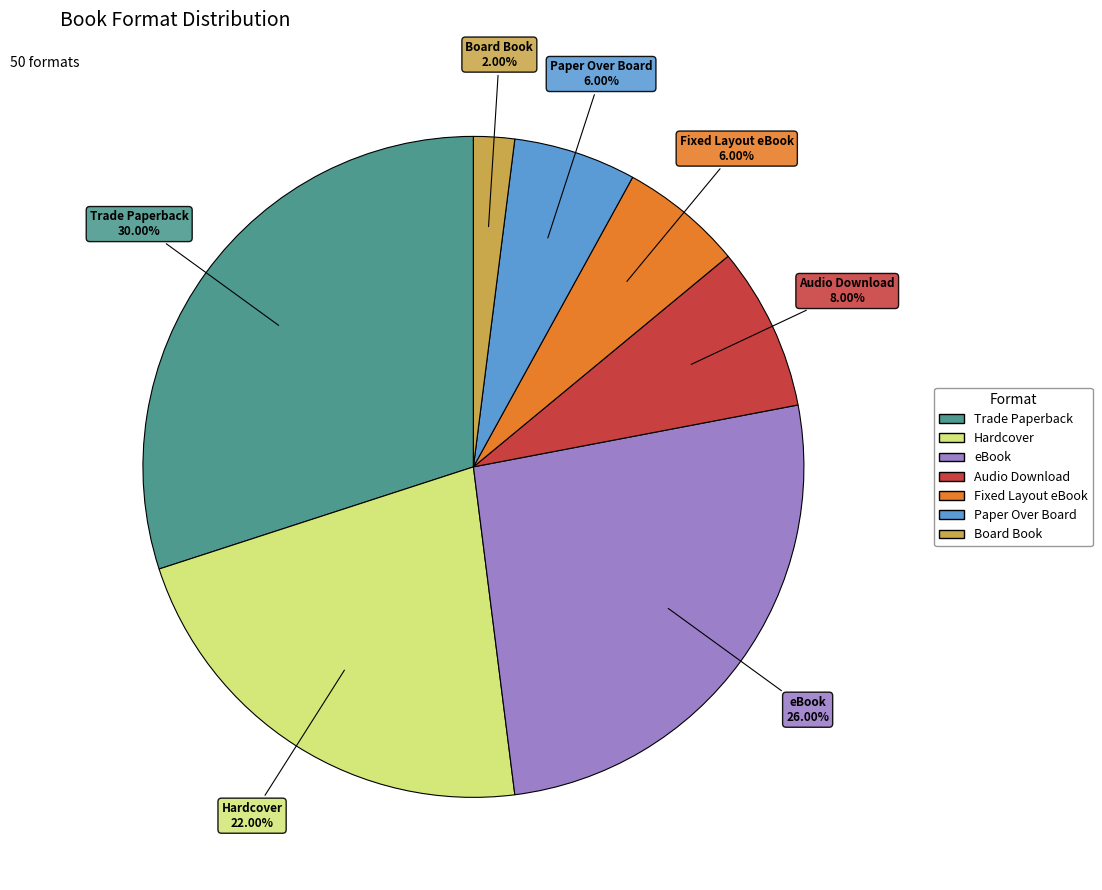

What is the largest slice in the pie chart?

Trade Paperback